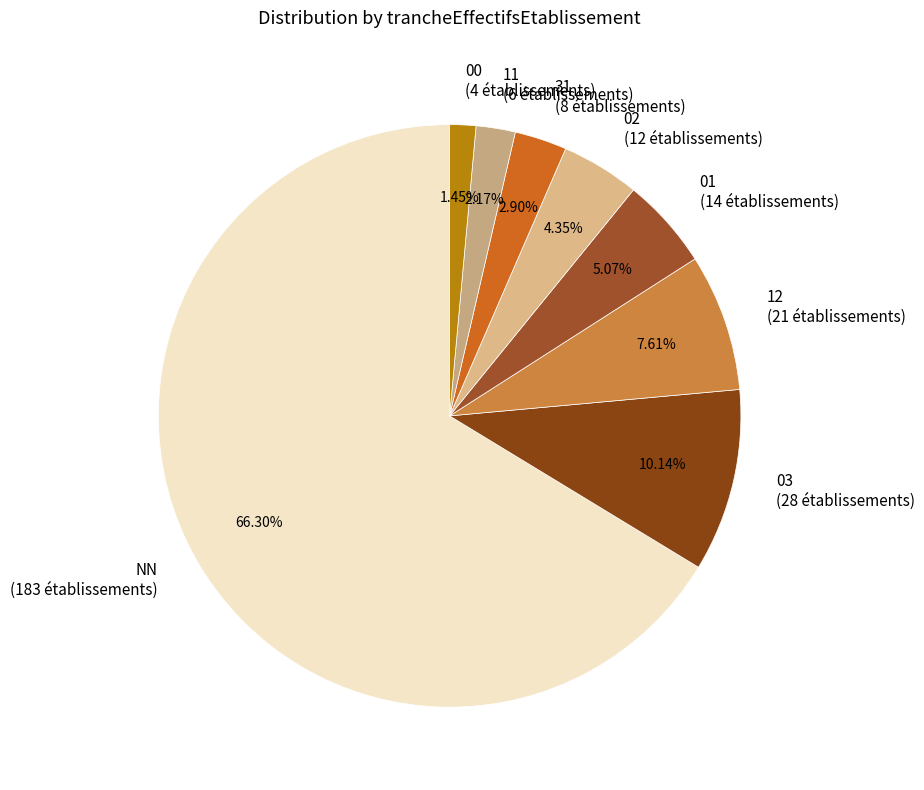

Is the sum of 01 and 31 greater than half?

No